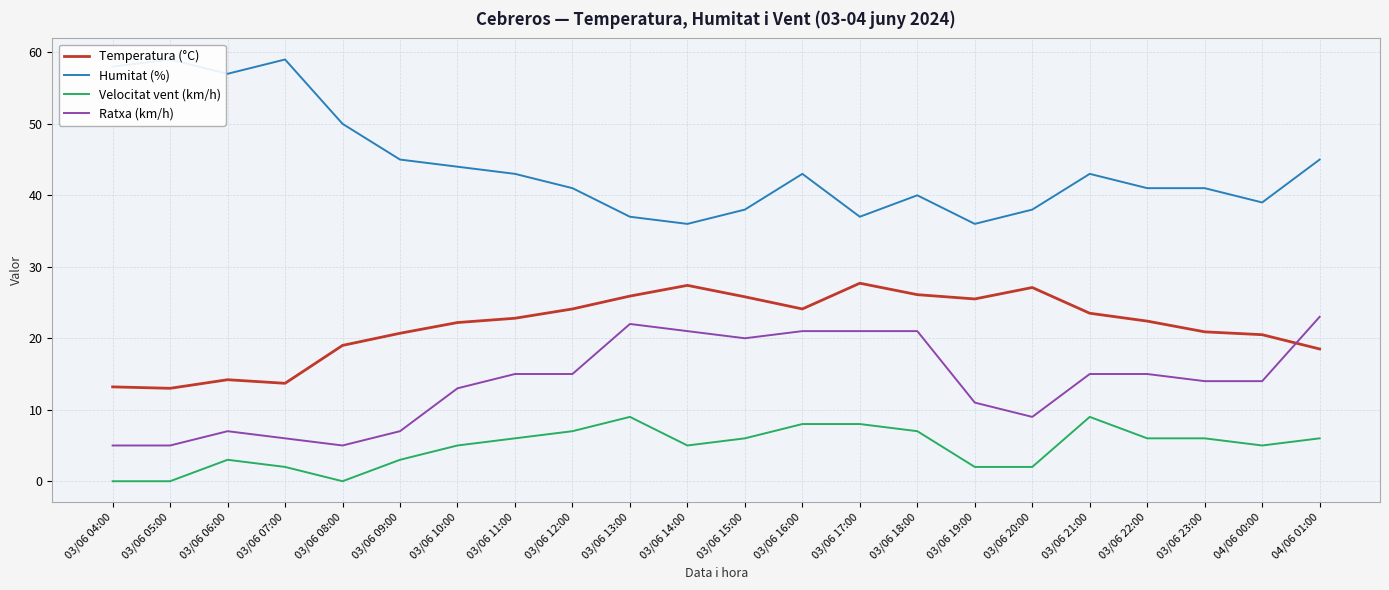

Reading left to right, what are all the values shown in this chart?

Temperatura (°C): 03/06 04:00=13.2	03/06 05:00=13.0	03/06 06:00=14.2	03/06 07:00=13.7	03/06 08:00=19.0	03/06 09:00=20.7	03/06 10:00=22.2	03/06 11:00=22.8	03/06 12:00=24.1	03/06 13:00=25.9	03/06 14:00=27.4	03/06 15:00=25.8	03/06 16:00=24.1	03/06 17:00=27.7	03/06 18:00=26.1	03/06 19:00=25.5	03/06 20:00=27.1	03/06 21:00=23.5	03/06 22:00=22.4	03/06 23:00=20.9	04/06 00:00=20.5	04/06 01:00=18.5
Humitat (%): 03/06 04:00=58.0	03/06 05:00=59.0	03/06 06:00=57.0	03/06 07:00=59.0	03/06 08:00=50.0	03/06 09:00=45.0	03/06 10:00=44.0	03/06 11:00=43.0	03/06 12:00=41.0	03/06 13:00=37.0	03/06 14:00=36.0	03/06 15:00=38.0	03/06 16:00=43.0	03/06 17:00=37.0	03/06 18:00=40.0	03/06 19:00=36.0	03/06 20:00=38.0	03/06 21:00=43.0	03/06 22:00=41.0	03/06 23:00=41.0	04/06 00:00=39.0	04/06 01:00=45.0
Velocitat vent (km/h): 03/06 04:00=0.0	03/06 05:00=0.0	03/06 06:00=3.0	03/06 07:00=2.0	03/06 08:00=0.0	03/06 09:00=3.0	03/06 10:00=5.0	03/06 11:00=6.0	03/06 12:00=7.0	03/06 13:00=9.0	03/06 14:00=5.0	03/06 15:00=6.0	03/06 16:00=8.0	03/06 17:00=8.0	03/06 18:00=7.0	03/06 19:00=2.0	03/06 20:00=2.0	03/06 21:00=9.0	03/06 22:00=6.0	03/06 23:00=6.0	04/06 00:00=5.0	04/06 01:00=6.0
Ratxa (km/h): 03/06 04:00=5.0	03/06 05:00=5.0	03/06 06:00=7.0	03/06 07:00=6.0	03/06 08:00=5.0	03/06 09:00=7.0	03/06 10:00=13.0	03/06 11:00=15.0	03/06 12:00=15.0	03/06 13:00=22.0	03/06 14:00=21.0	03/06 15:00=20.0	03/06 16:00=21.0	03/06 17:00=21.0	03/06 18:00=21.0	03/06 19:00=11.0	03/06 20:00=9.0	03/06 21:00=15.0	03/06 22:00=15.0	03/06 23:00=14.0	04/06 00:00=14.0	04/06 01:00=23.0